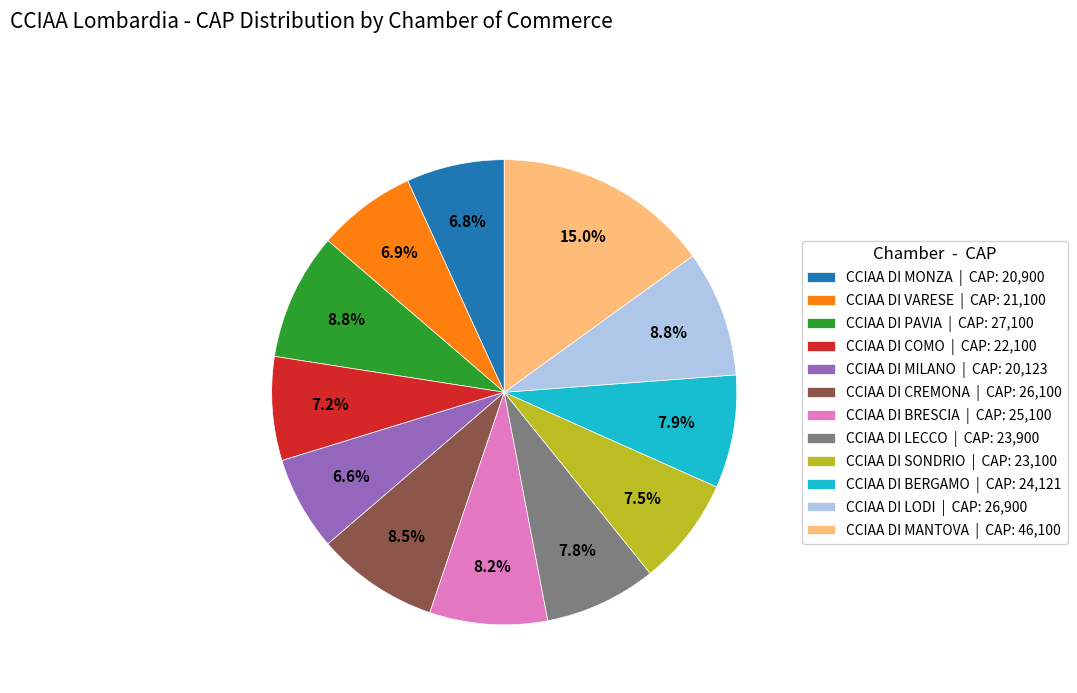

Is CCIAA DI SONDRIO | CAP: 23,100 the majority of the pie?

No